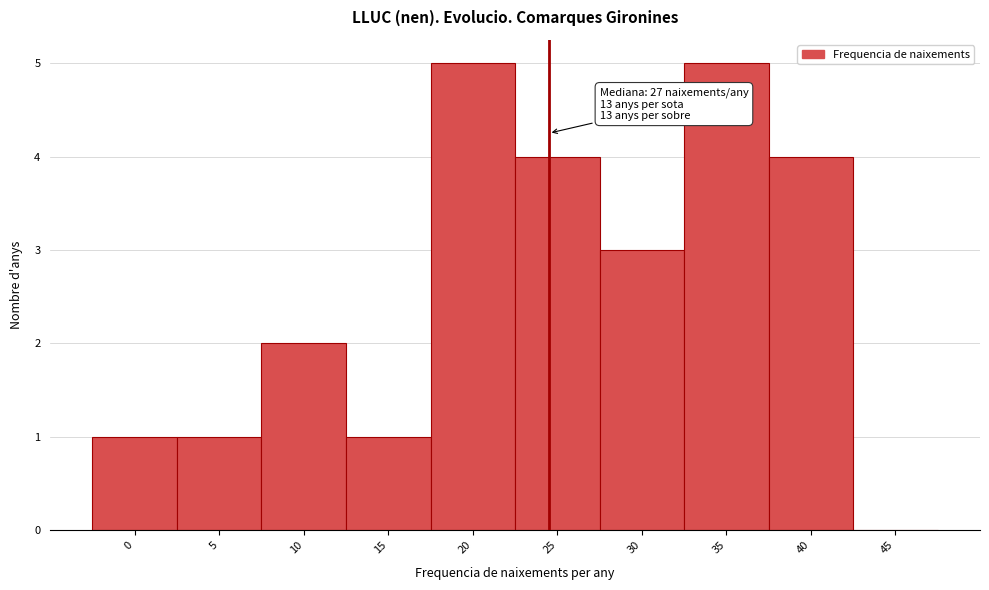

Reading left to right, transcribe all the data shown in this chart.

0=1	5=1	10=2	15=1	20=5	25=4	30=3	35=5	40=4	45=0